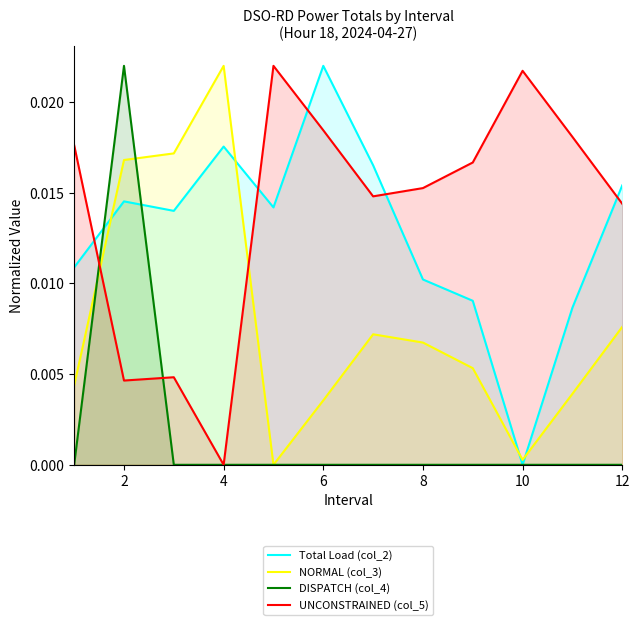

Reading left to right, transcribe all the data shown in this chart.

Total Load (col_2): 0.0	0.0	0.0	0.0	0.0	0.0	0.0	0.0	0.0	0.0	0.0	0.0
NORMAL (col_3): 0.0	0.0	0.0	0.0	0.0	0.0	0.0	0.0	0.0	0.0	0.0	0.0
DISPATCH (col_4): 0.0	0.0	0.0	0.0	0.0	0.0	0.0	0.0	0.0	0.0	0.0	0.0
UNCONSTRAINED (col_5): 0.0	0.0	0.0	0.0	0.0	0.0	0.0	0.0	0.0	0.0	0.0	0.0